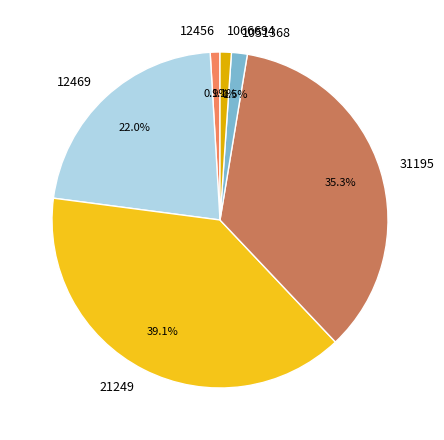

How many slices are in this pie chart?

6